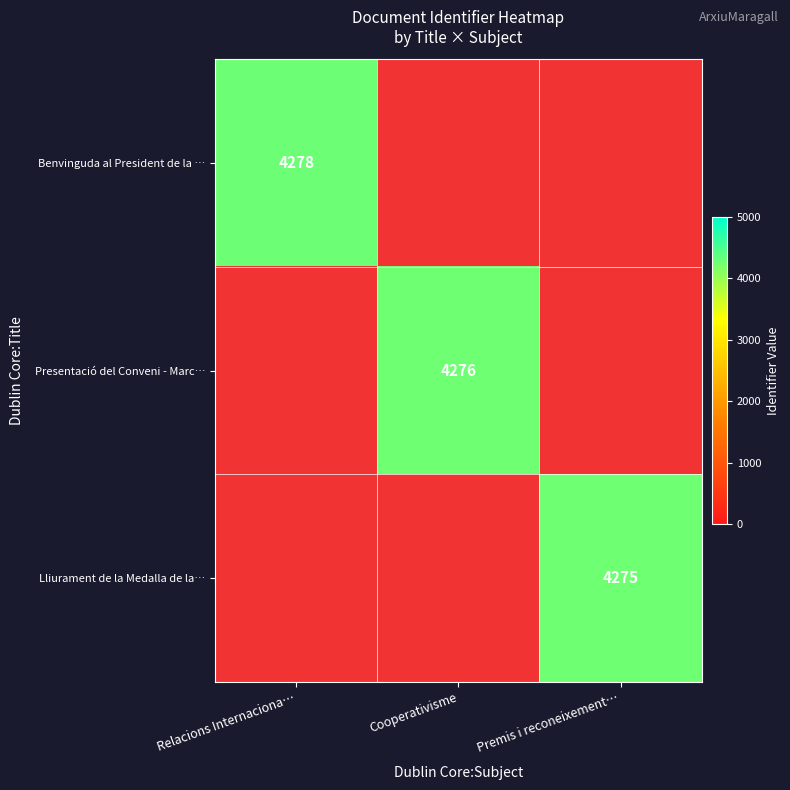

The Lliurament de la Medalla de la… series shows 4275 at Premis i reconeixement…. True or false?

True